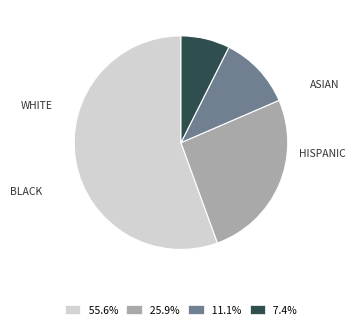

Count the number of slices in the pie.

4